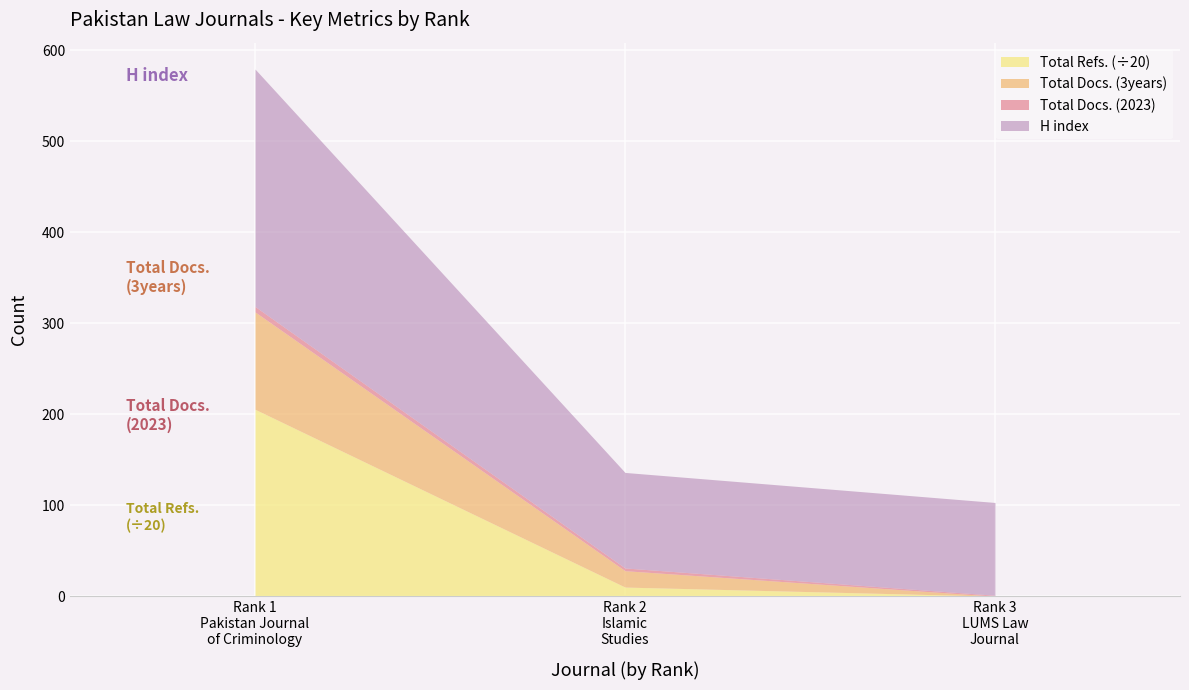

What is the value of the H index point at the 2nd from the left?

105